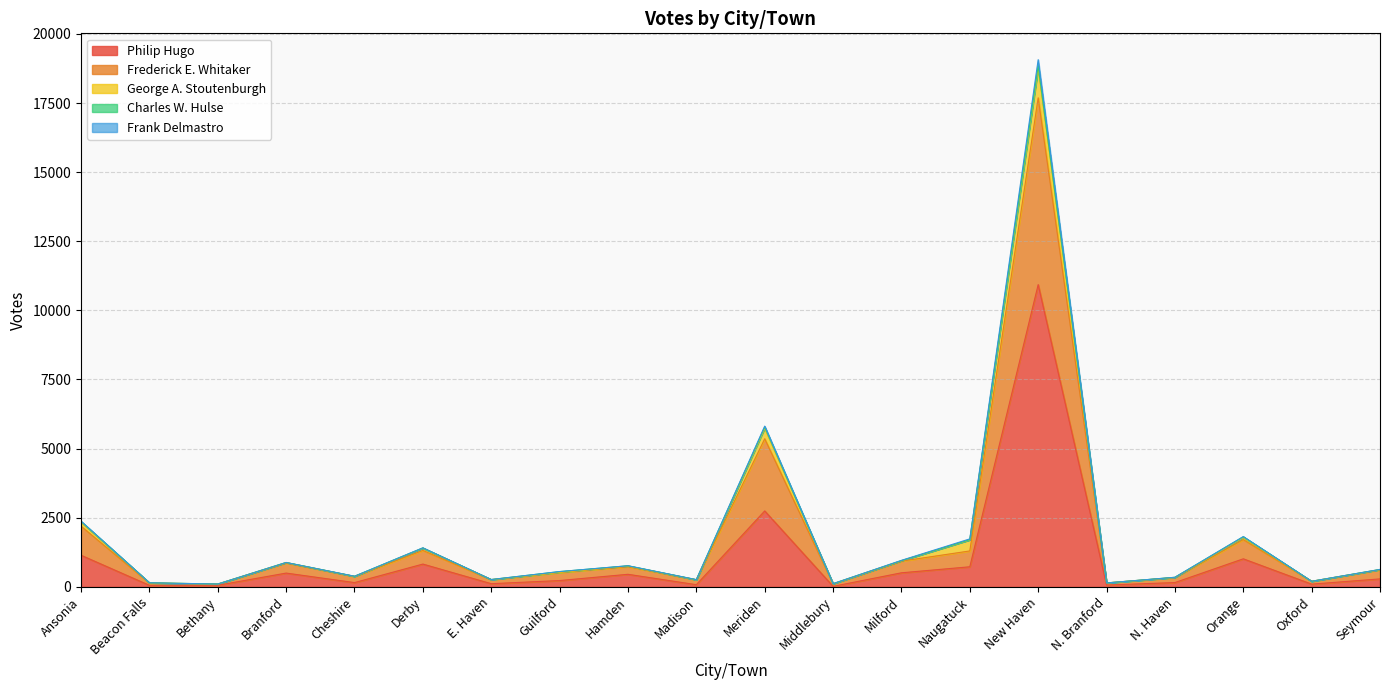

What is the maximum value for Philip Hugo?

10931